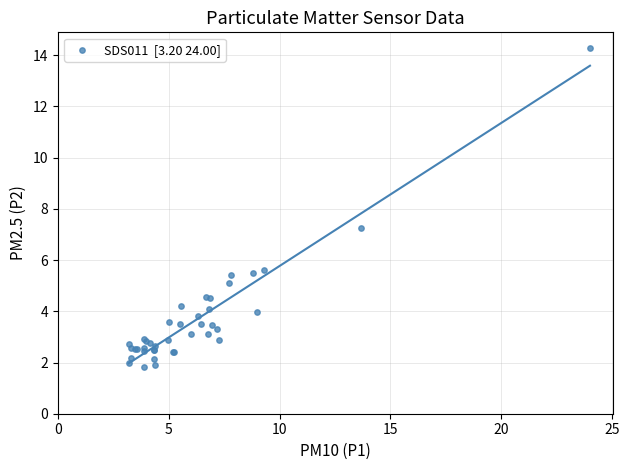

What Y value in the scatter plot is closest to 8?

7.3